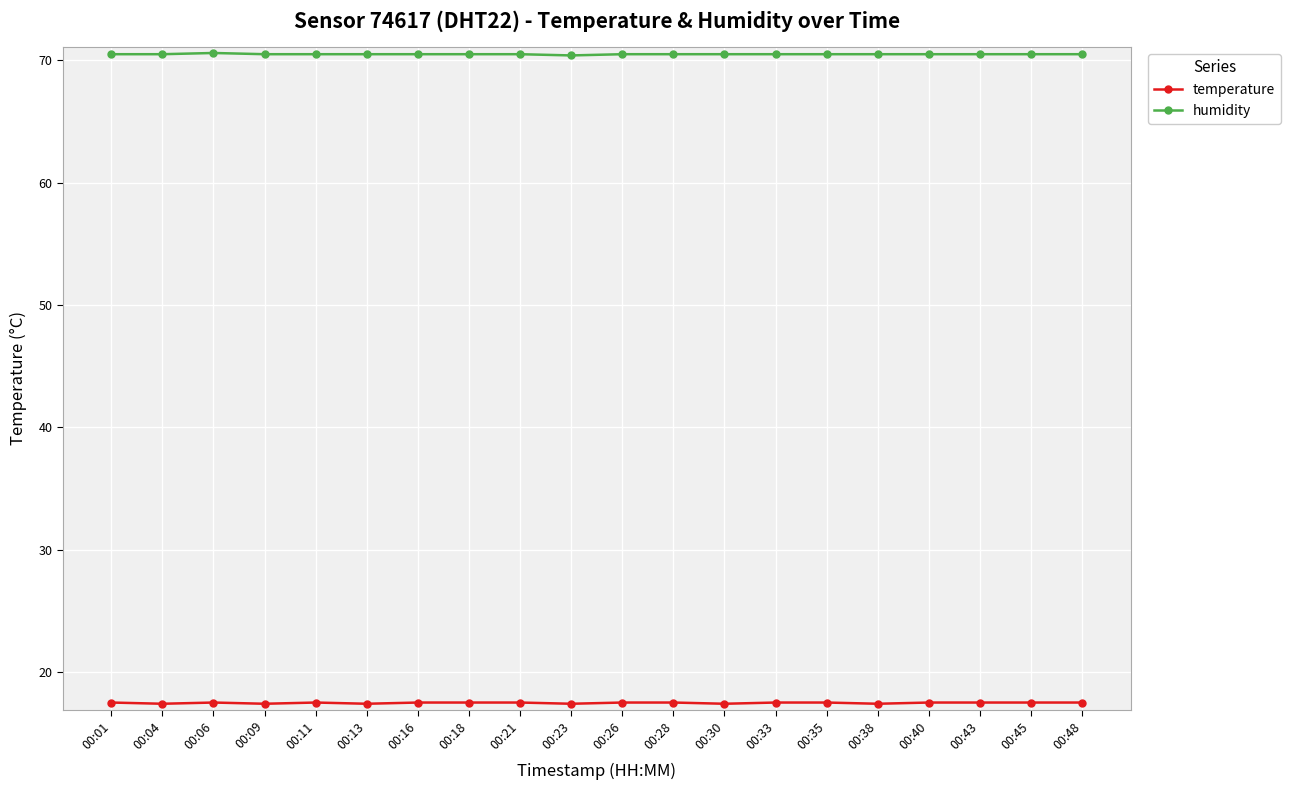

How many temperature values are between 17 and 18?

20